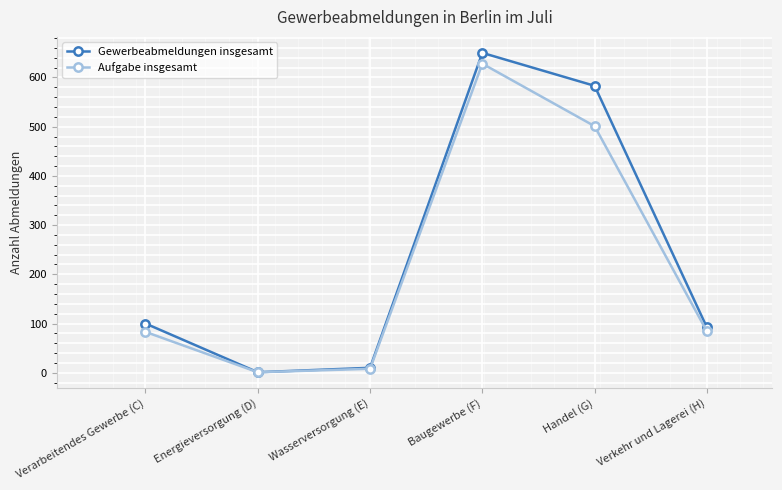

What are all the series names shown in the legend?

Gewerbeabmeldungen insgesamt, Aufgabe insgesamt